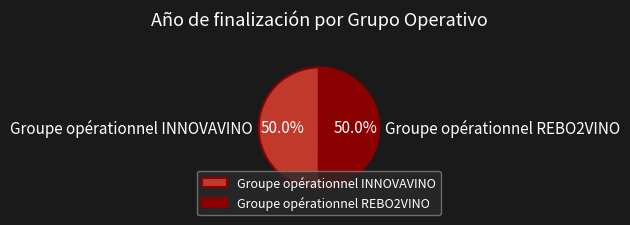

Combined, what portion of the pie is Groupe opérationnel INNOVAVINO and Groupe opérationnel REBO2VINO?

100.0%